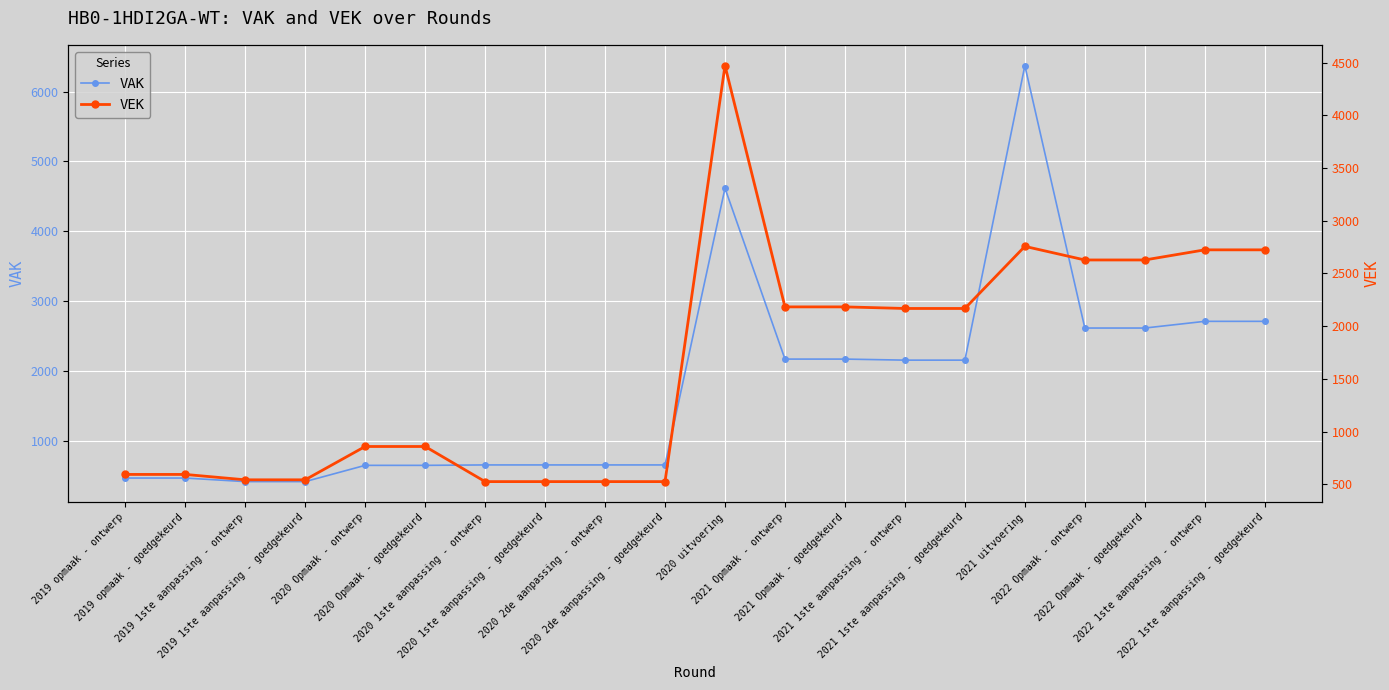

In VEK, how many points are higher than both neighbors (excluding endpoints)?

2